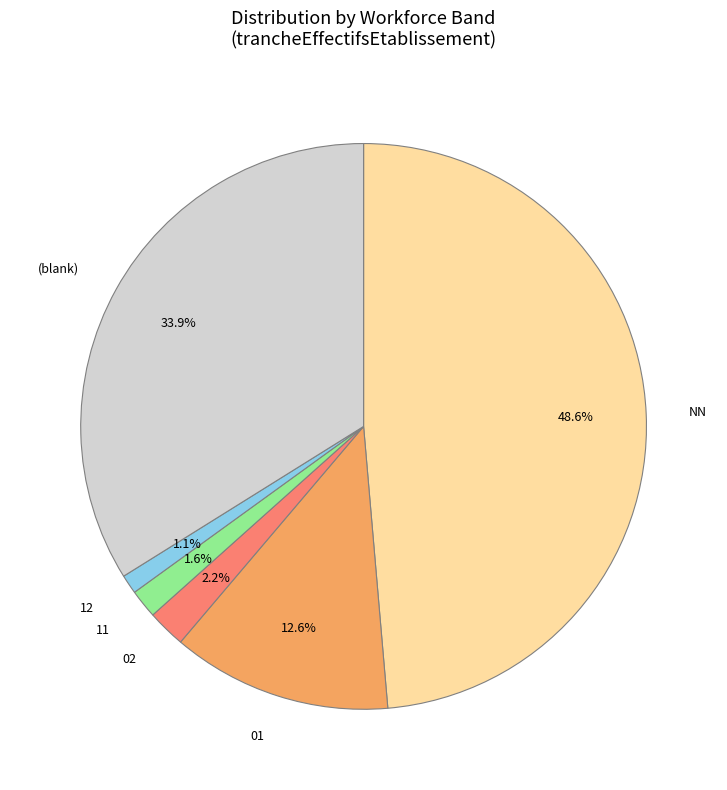

Is there a majority slice in this chart?

No